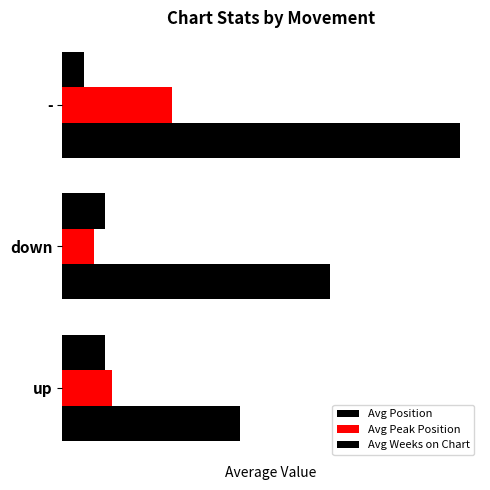

What is the lowest value of the Avg Peak Position series?

1.5